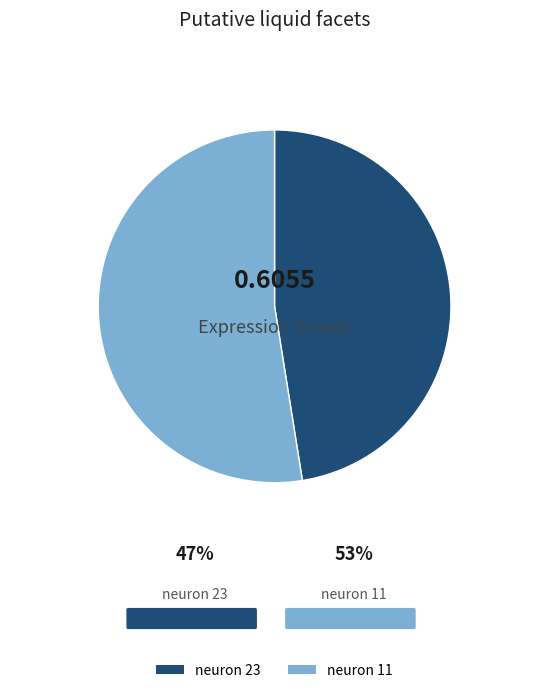

True or false: neuron 11 accounts for 53% of the total.

True